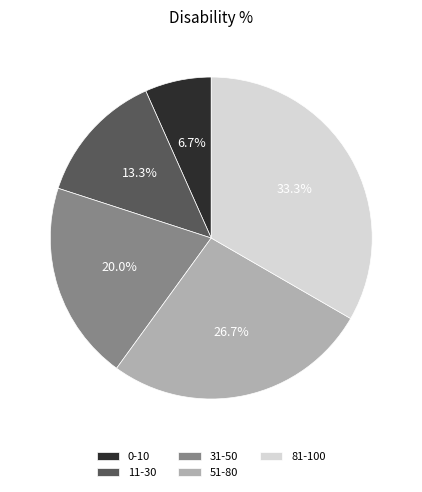

Rank the categories by value from highest to lowest.

81-100, 51-80, 31-50, 11-30, 0-10